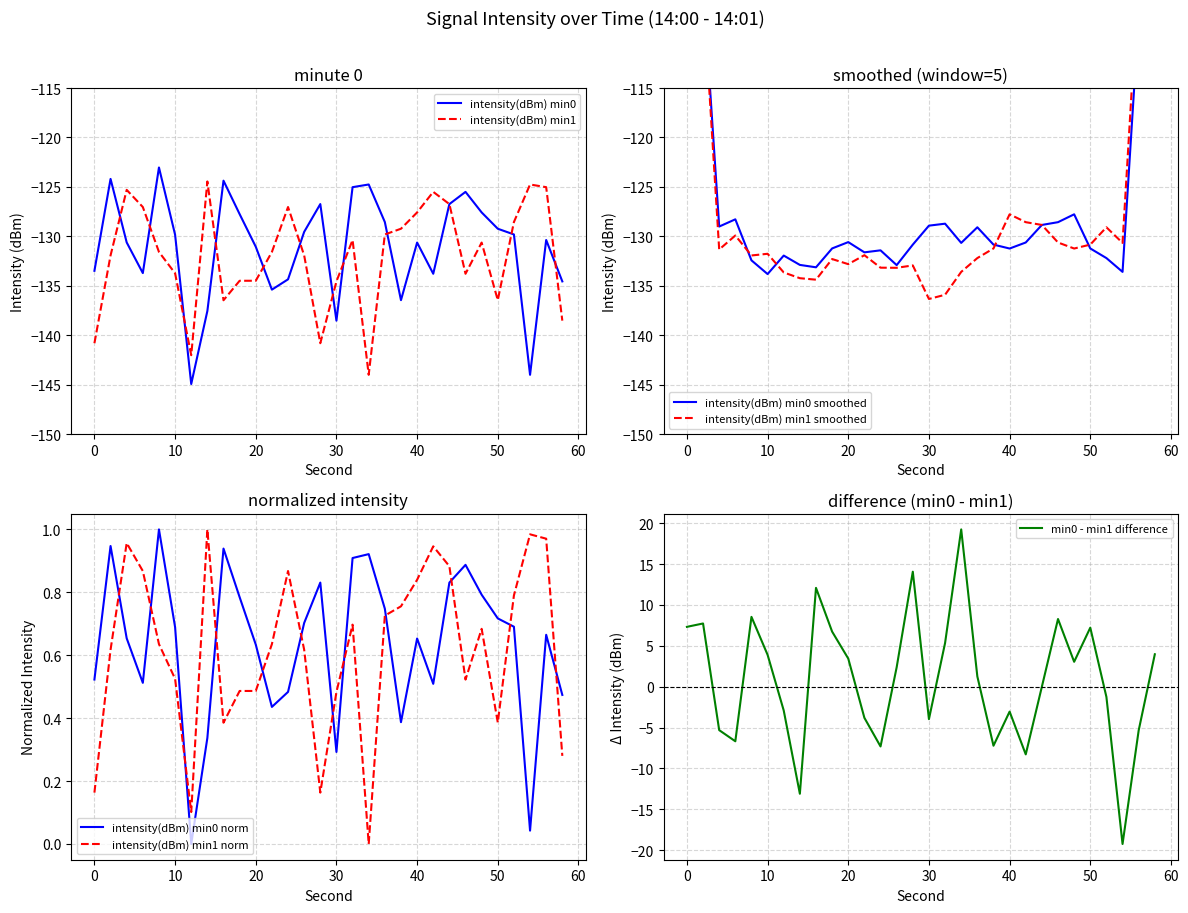

Does the chart display data point markers on the line(s)?

No